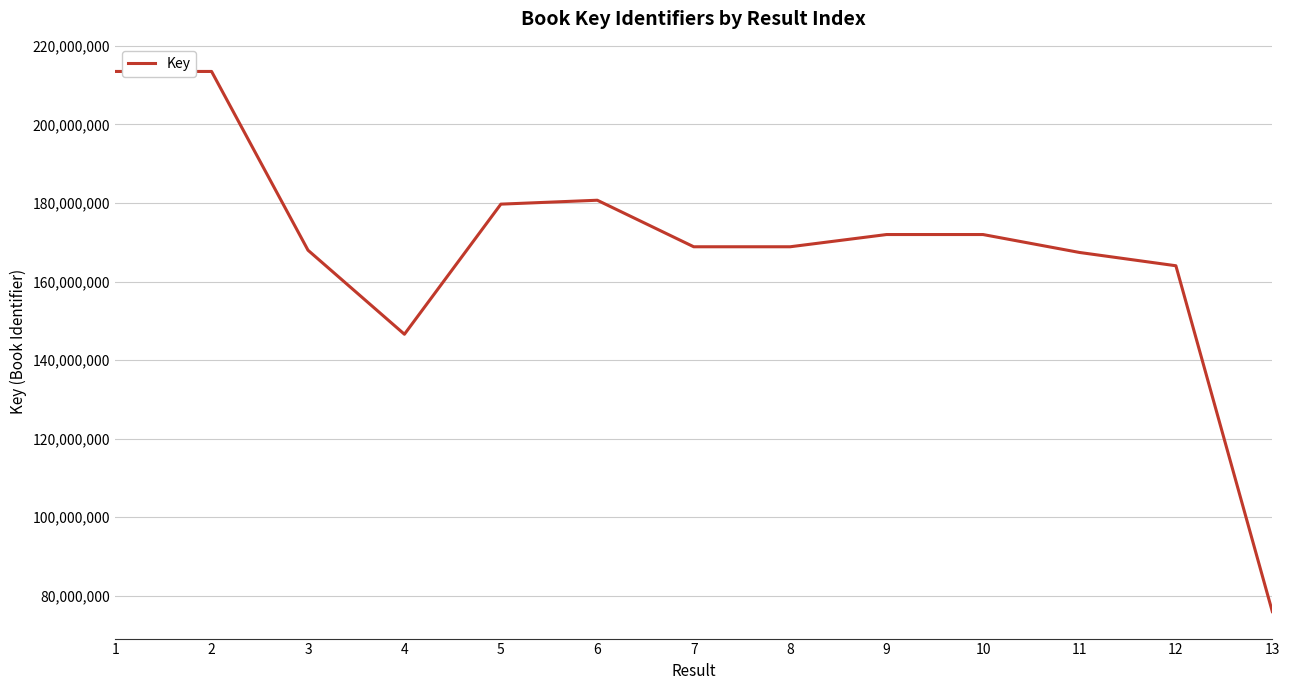

Where does the data first go above 168858462?

1